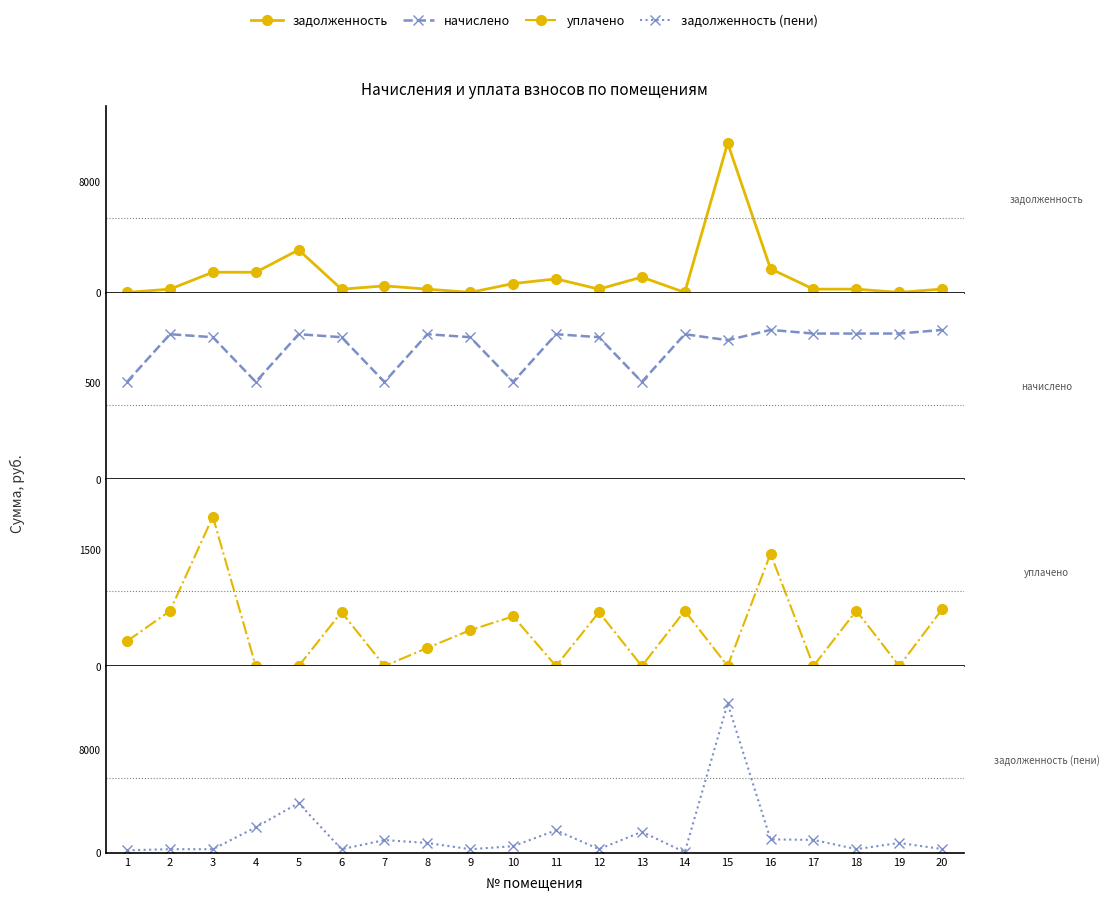

At which label does задолженность reach its minimum?

9